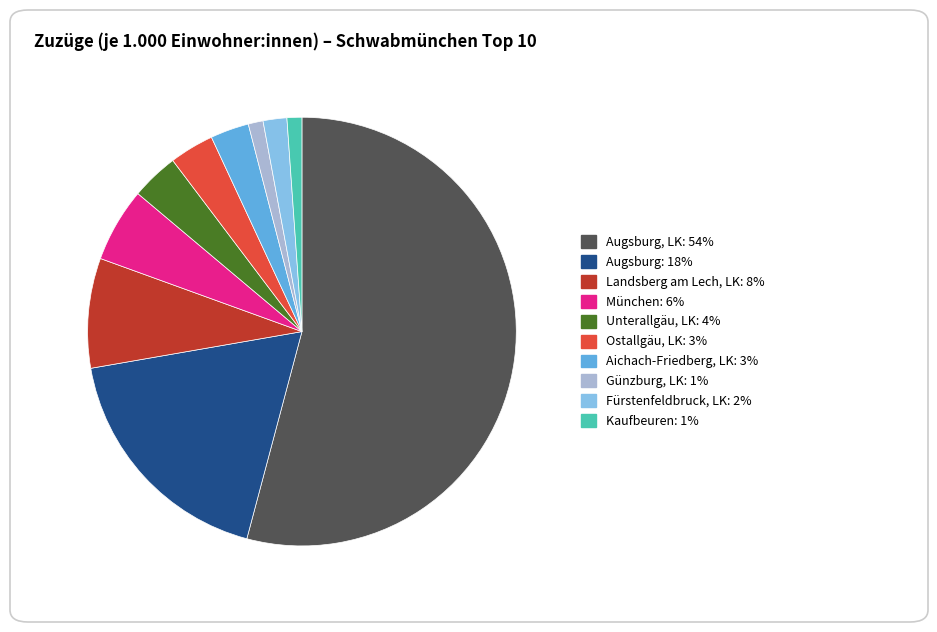

Count the number of slices in the pie.

10